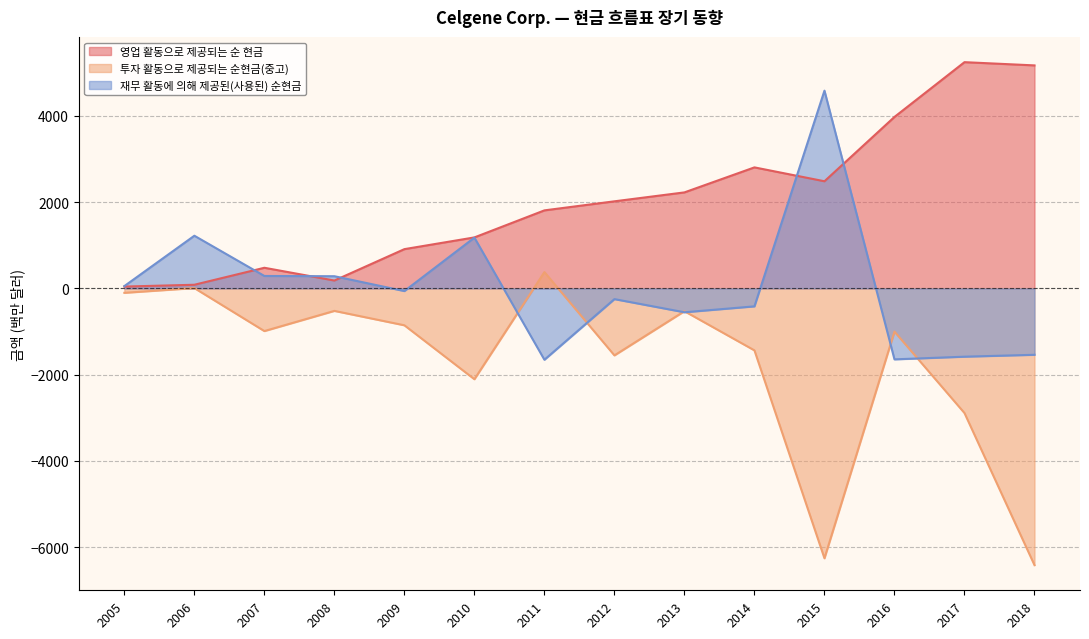

Where does the 투자 활동으로 제공되는 순현금(중고) series first go above -990?

2005